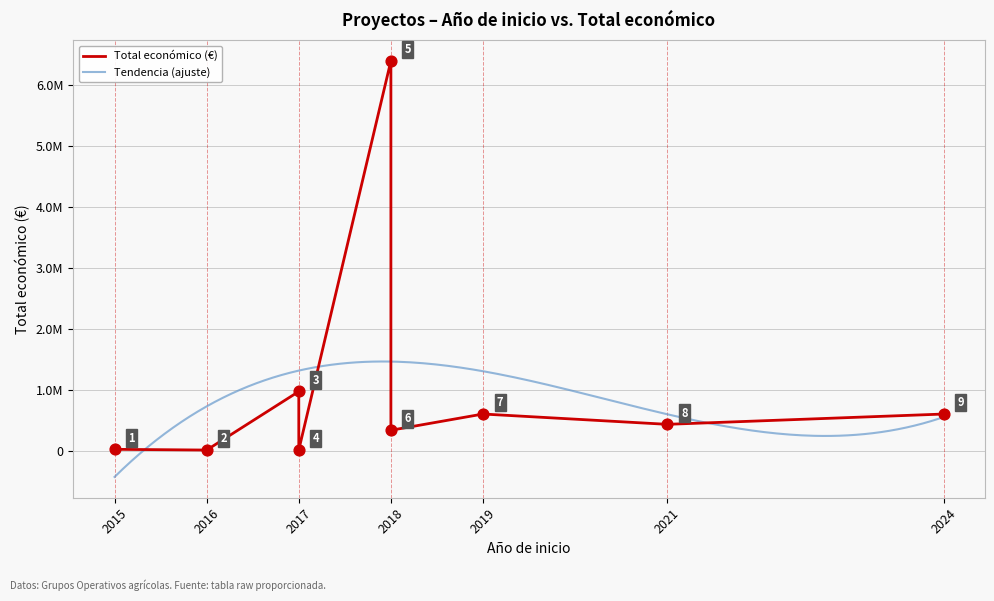

What is the change in value from 2024 to 2021?

-169129